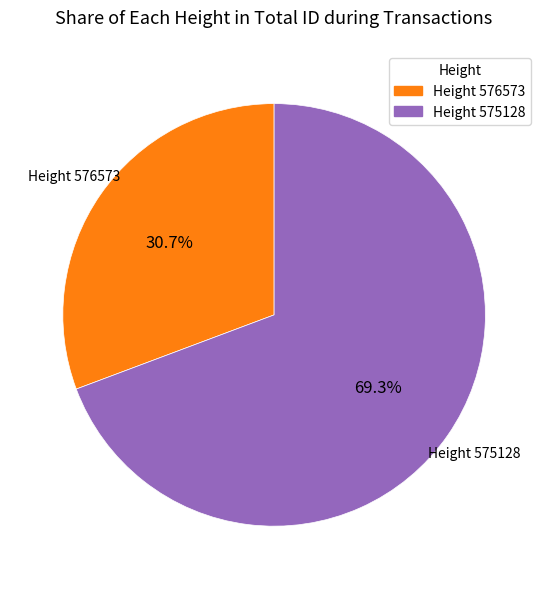

Rank the categories by value from highest to lowest.

Height 575128, Height 576573